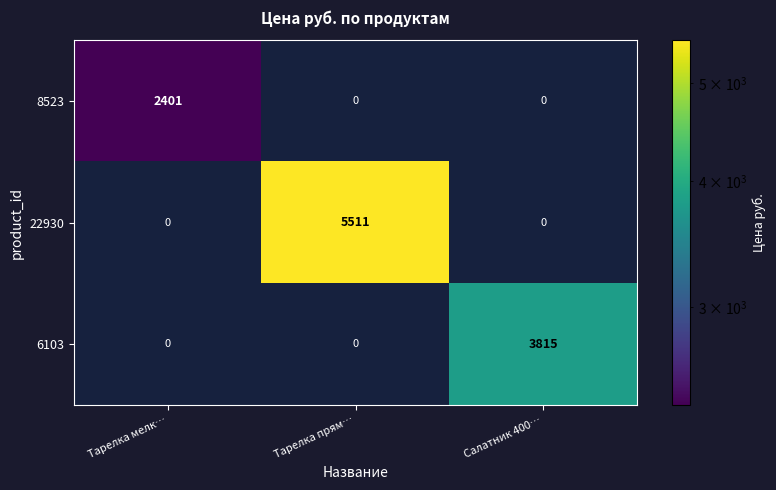

At how many categories does at least one series exceed 1978?

3